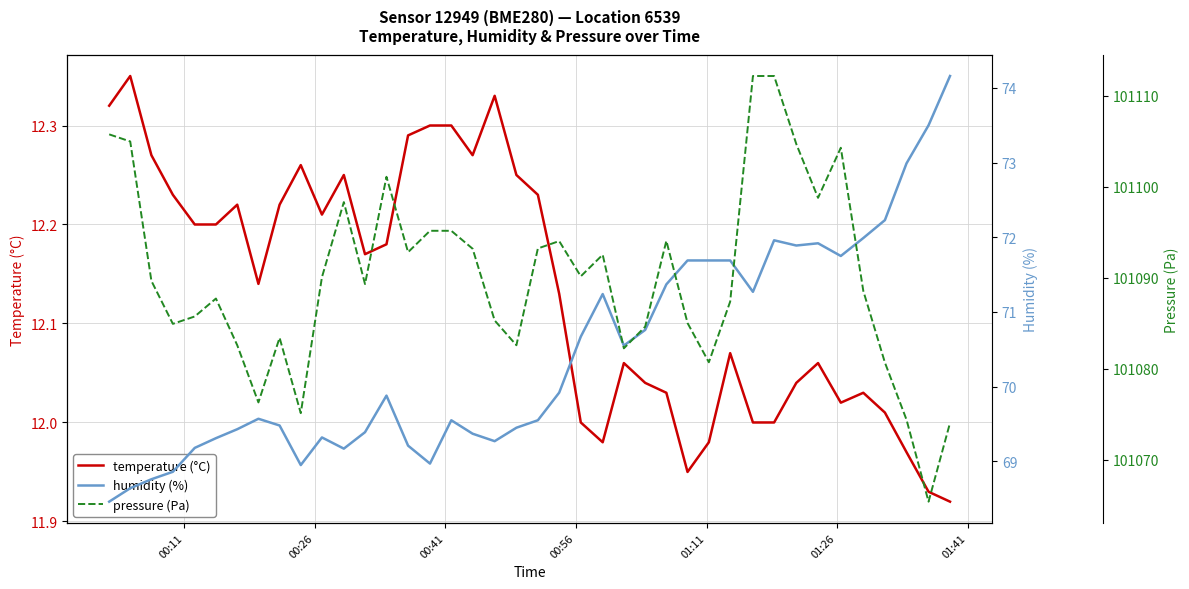

What is the value of the temperature (°C) point at the 24th from the left?

12.0